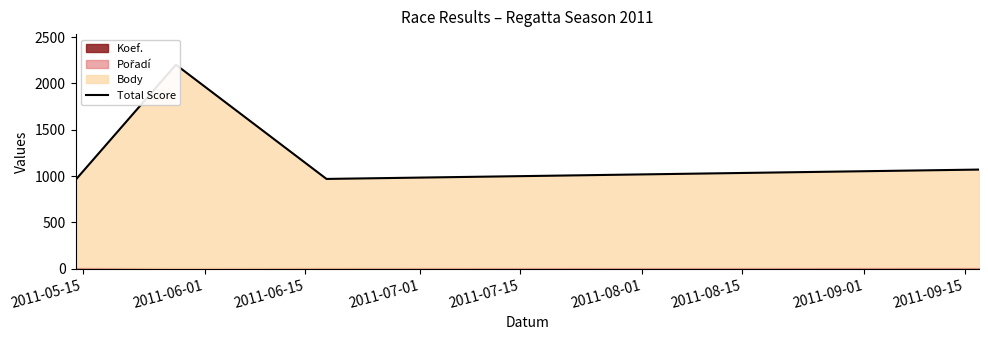

What is the difference between the values at 2011-05-15 and 2011-06-15?

11